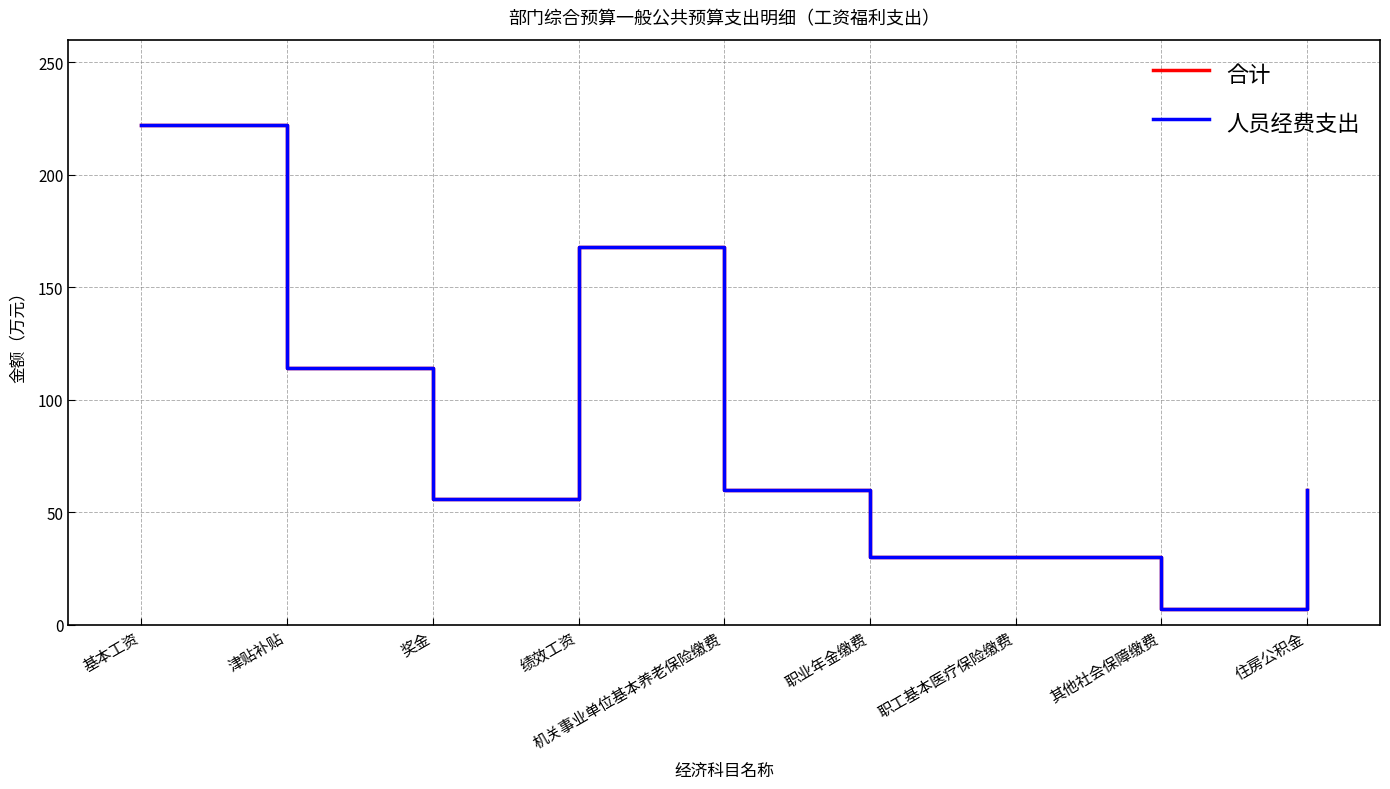

Reading left to right, extract all data points from this chart.

合计: 基本工资=222.0	津贴补贴=114.0	奖金=55.8	绩效工资=168.0	机关事业单位基本养老保险缴费=60.0	职业年金缴费=30.0	职工基本医疗保险缴费=30.0	其他社会保障缴费=7.0	住房公积金=60.0
人员经费支出: 基本工资=222.0	津贴补贴=114.0	奖金=55.8	绩效工资=168.0	机关事业单位基本养老保险缴费=60.0	职业年金缴费=30.0	职工基本医疗保险缴费=30.0	其他社会保障缴费=7.0	住房公积金=60.0